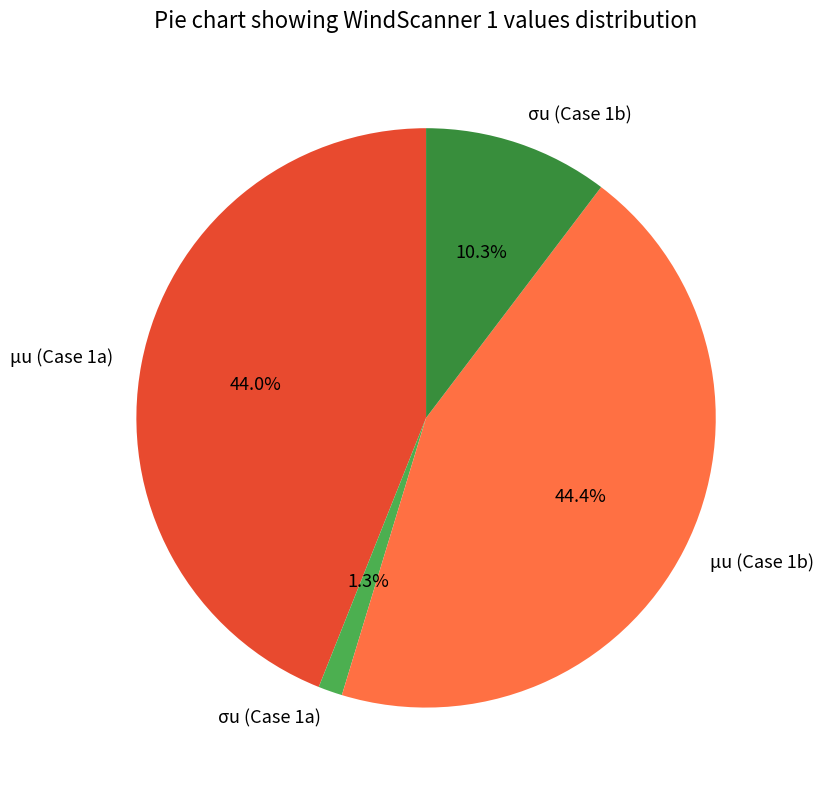

What portion of the pie excludes μu (Case 1a)?

56.0%